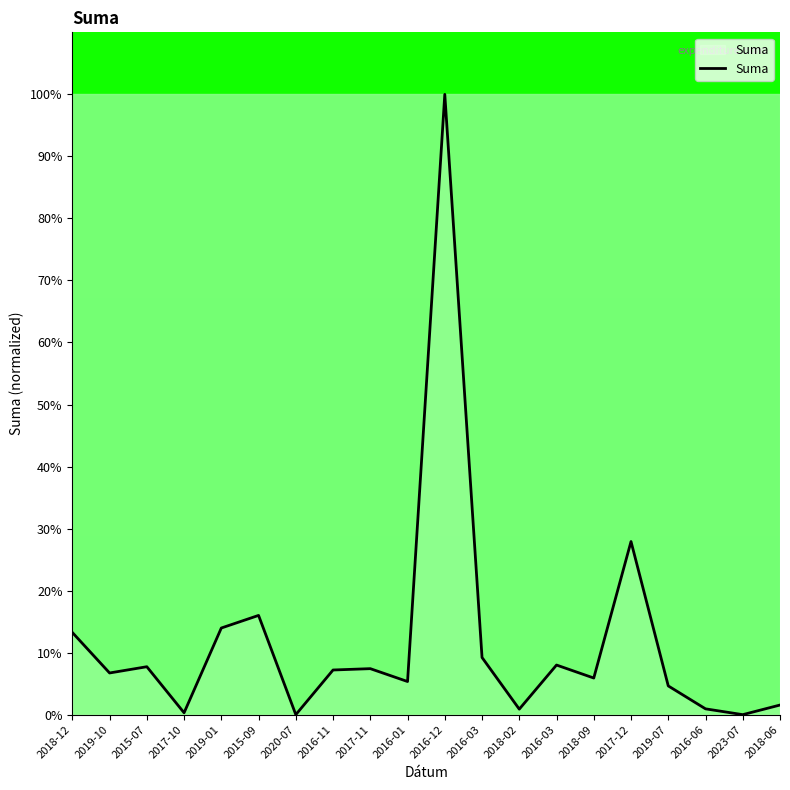

At which label does the data first exceed 7?

2018-12